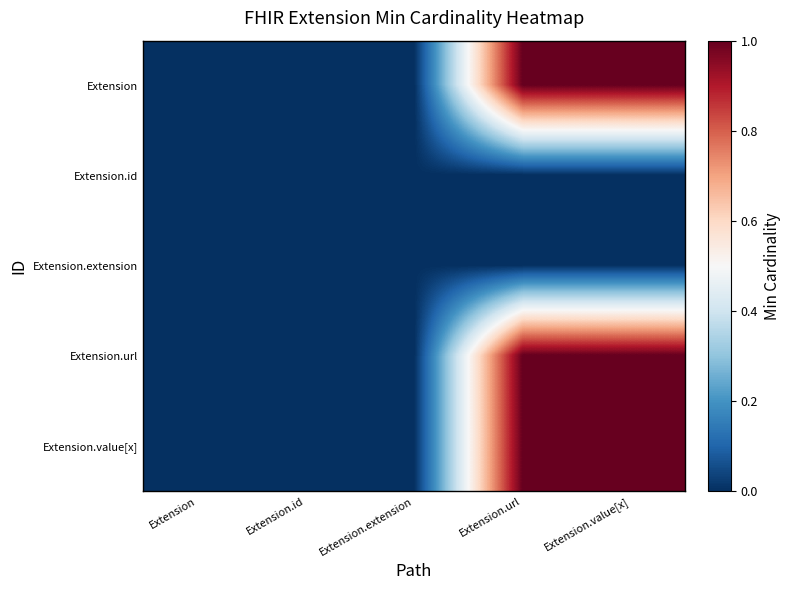

Rank the series by their maximum value, from highest to lowest.

Extension, Extension.url, Extension.value[x], Extension.id, Extension.extension